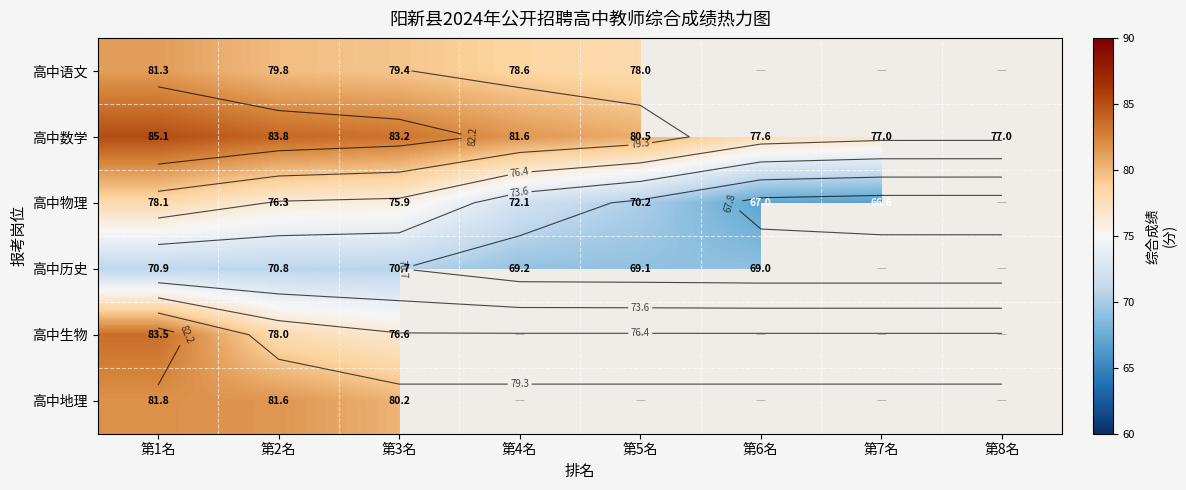

Is the value of 高中历史 at 第2名 greater than the value of 高中物理 at 第3名?

No